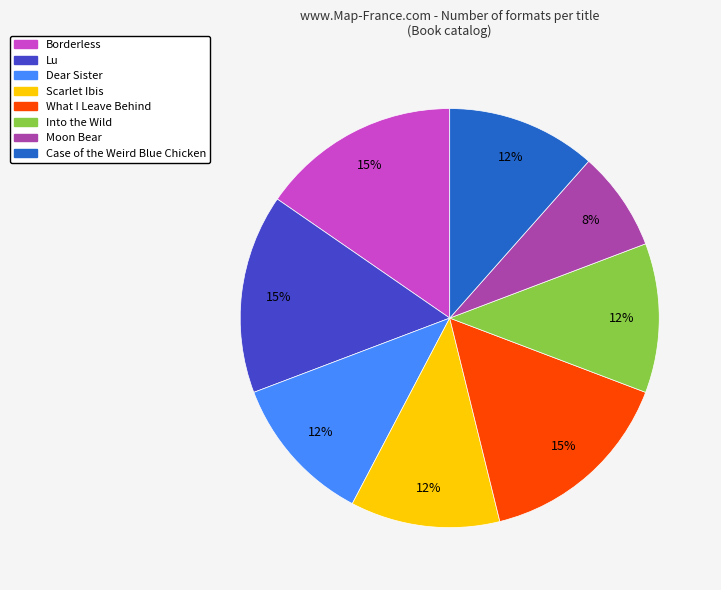

Is the sum of Dear Sister and Scarlet Ibis greater than half?

No